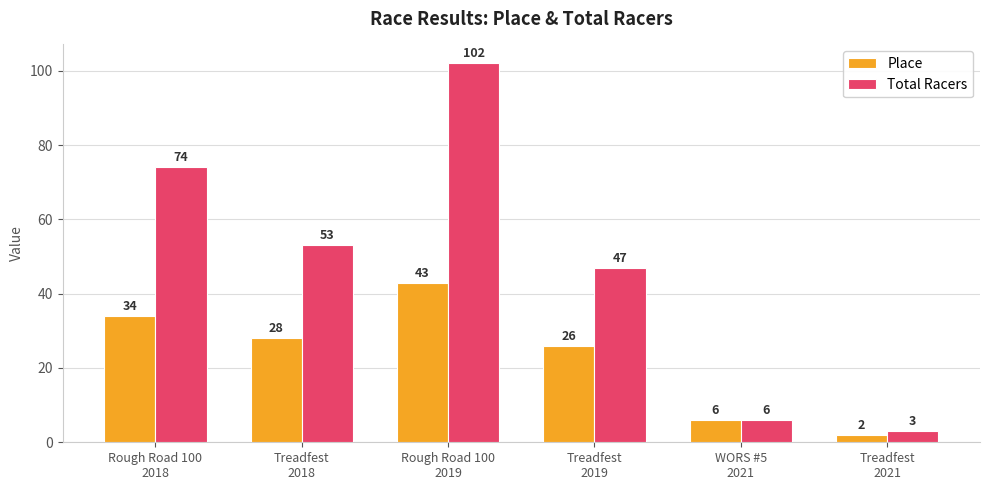

What is the label of the 3rd bar from the left?

Rough Road 100
2019